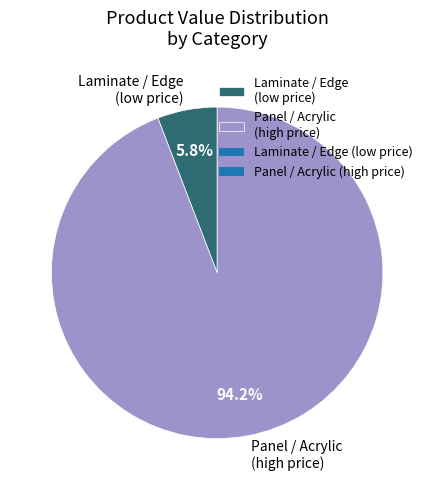

Does Laminate / Edge (low price) account for over 50% of the chart?

No